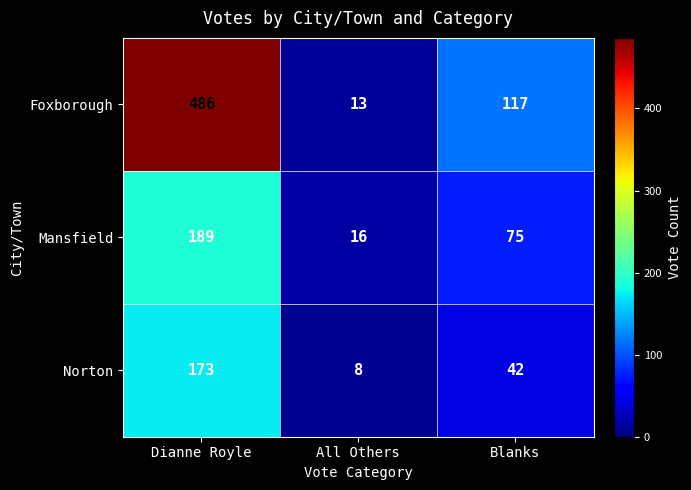

What is the sum of the Norton values at Blanks and All Others?

50